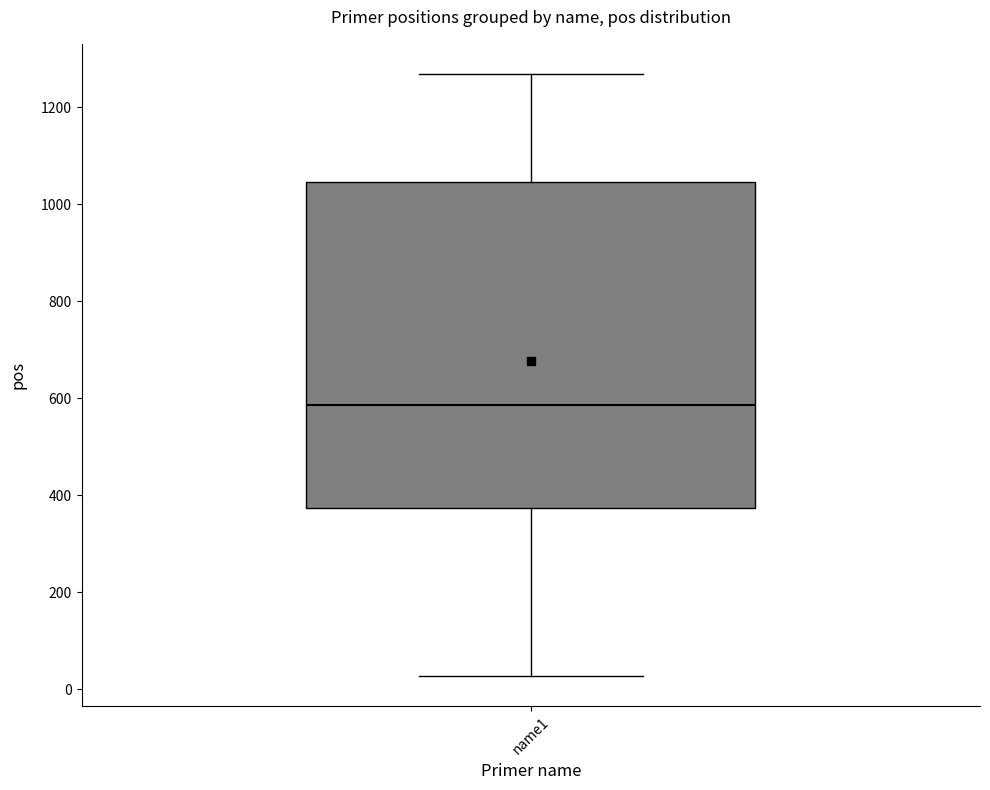

Where is the upper edge of the box for name1 on the y-axis? The values are not printed on the chart, so give them approximately, as read against the axis.

1040